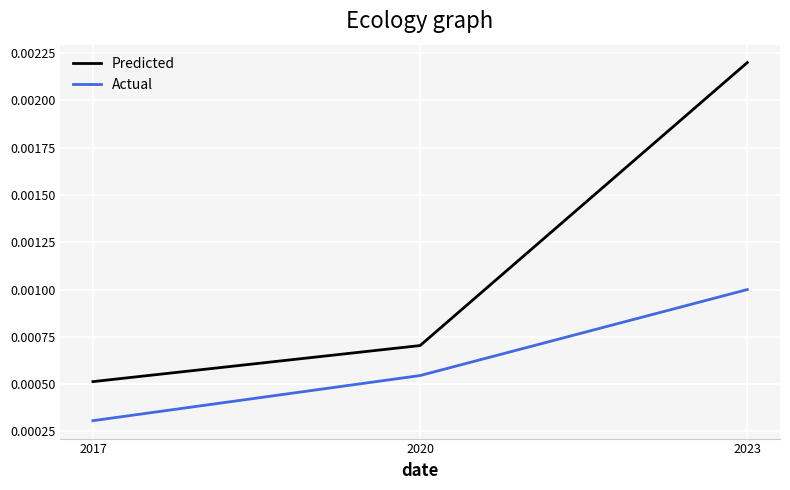

Count the number of data series in this chart.

2